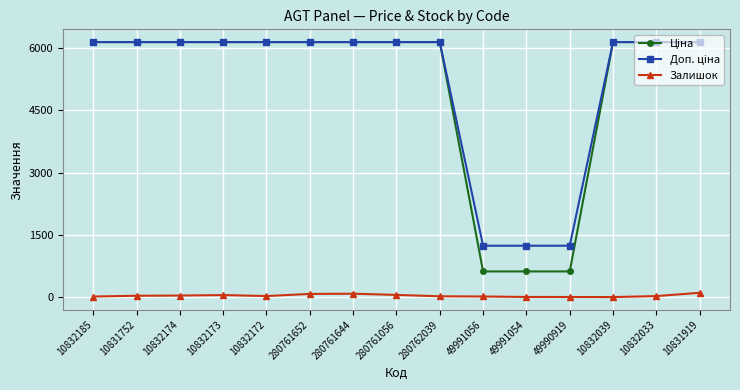

At how many categories does at least one series exceed 3719?

12